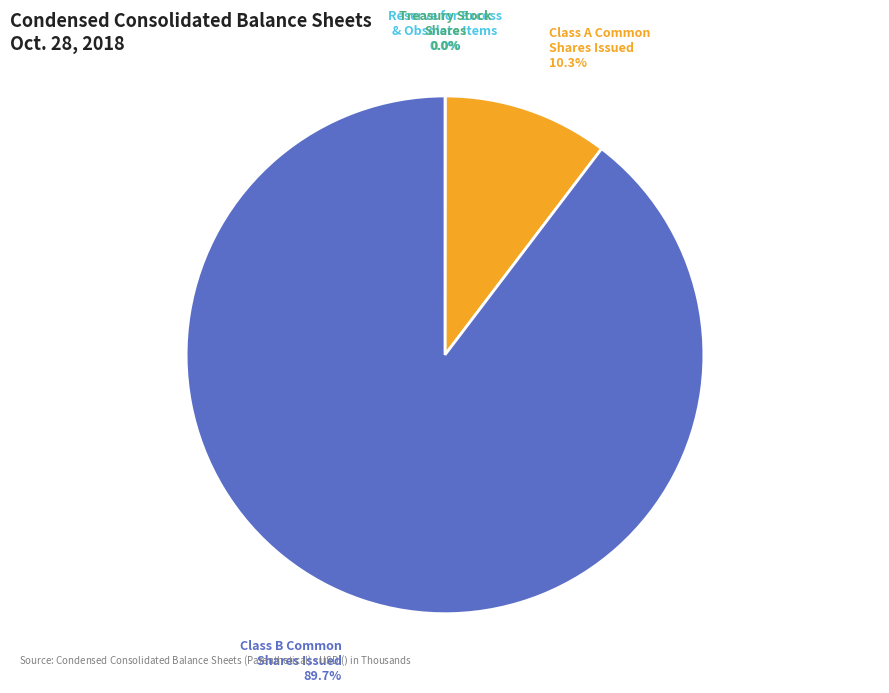

Is there a majority slice in this chart?

Yes